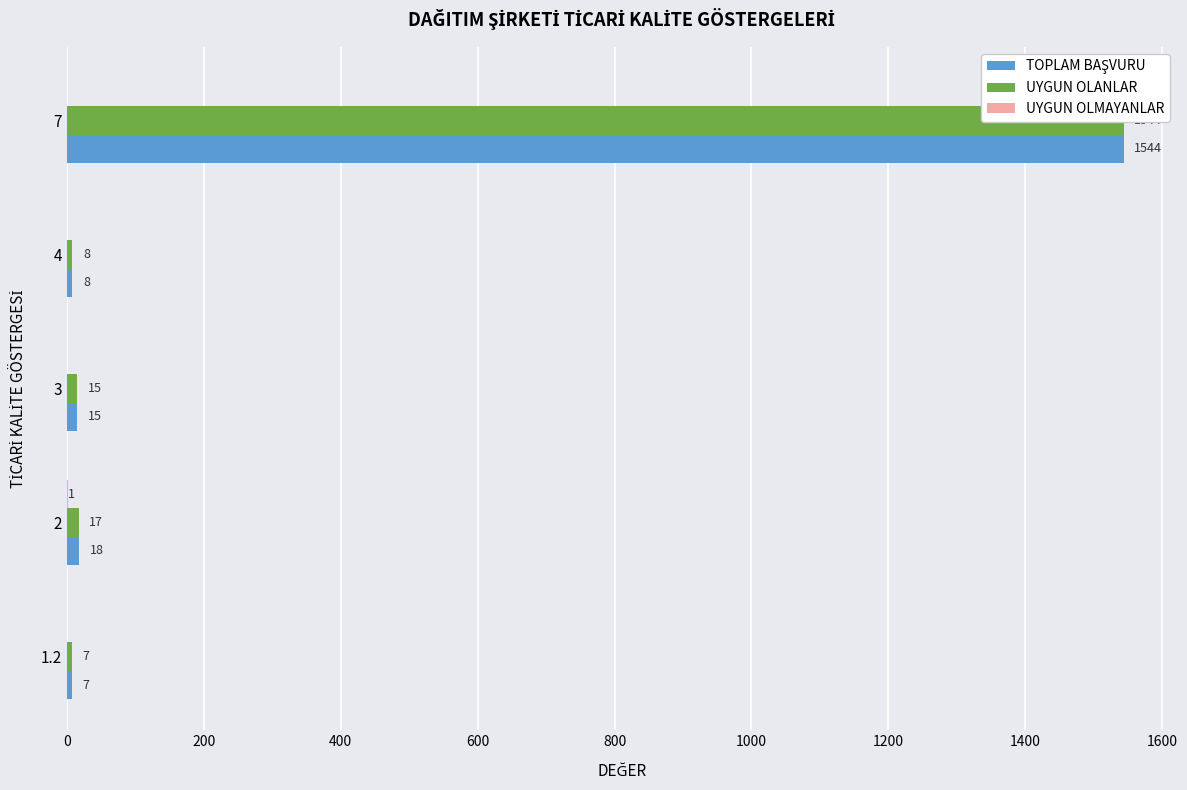

Between 2 and 4, which series saw the biggest shift?

TOPLAM BAŞVURU